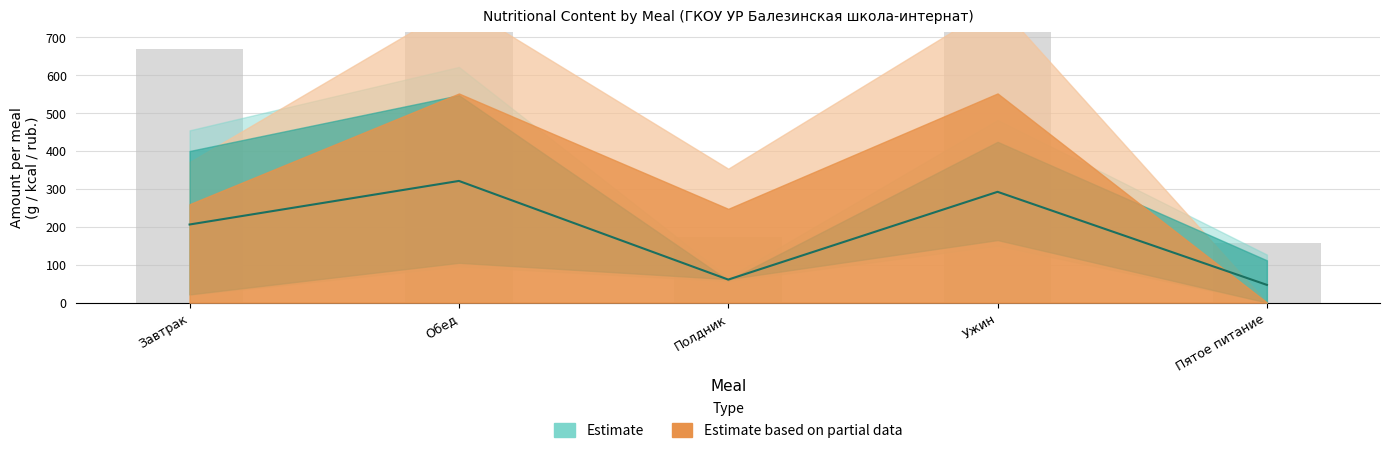

Rank the categories by value from highest to lowest.

Обед, Ужин, Завтрак, Полдник, Пятое питание